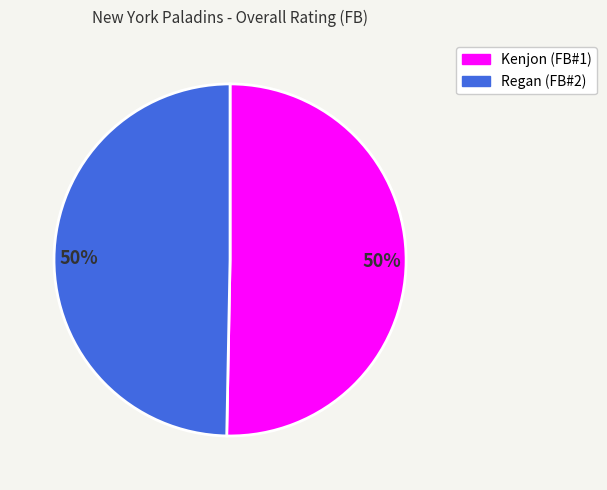

To the nearest percent, what is the average slice percentage?

50%